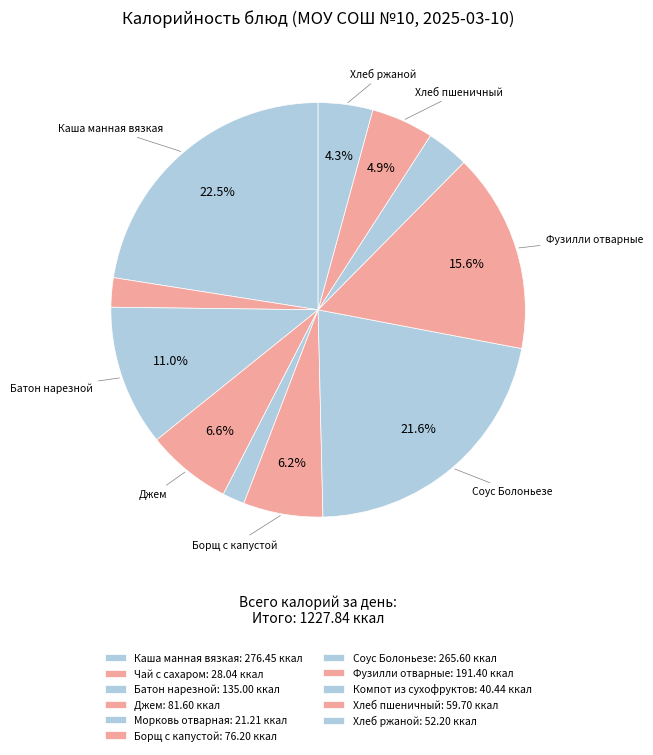

How many segments does this pie chart have?

11